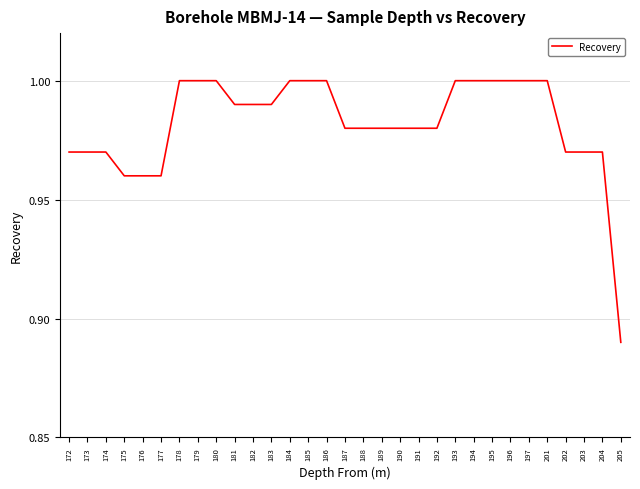

At which label is the value closest to 0?

205